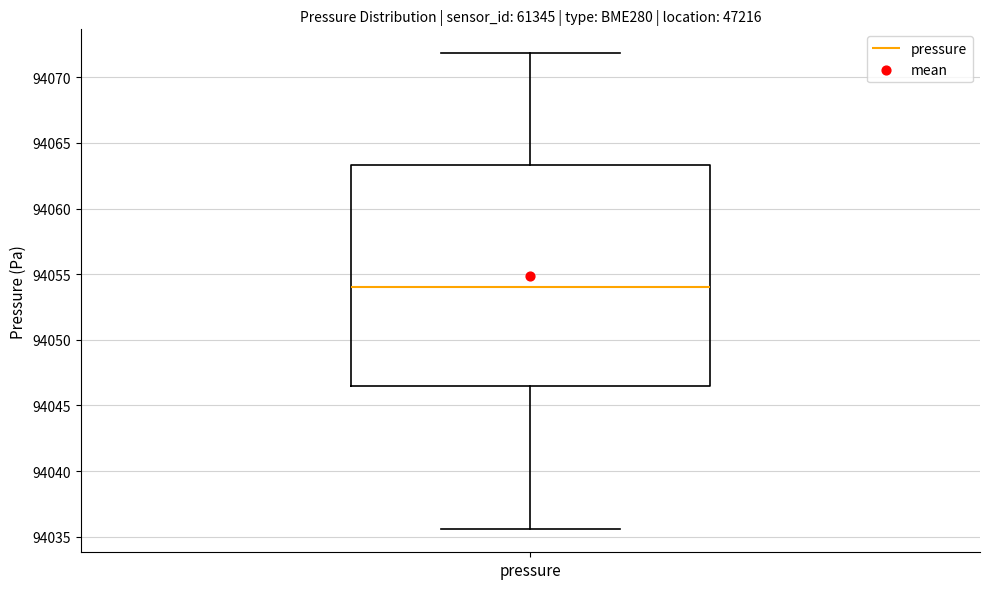

Where does the upper whisker of the box for pressure end on the y-axis? The values are not printed on the chart, so give them approximately, as read against the axis.

94072.0